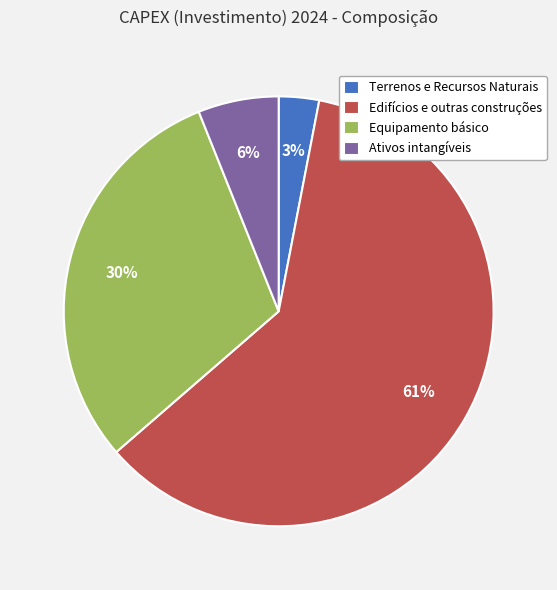

Do Equipamento básico and Ativos intangíveis together represent more than half of the pie?

No